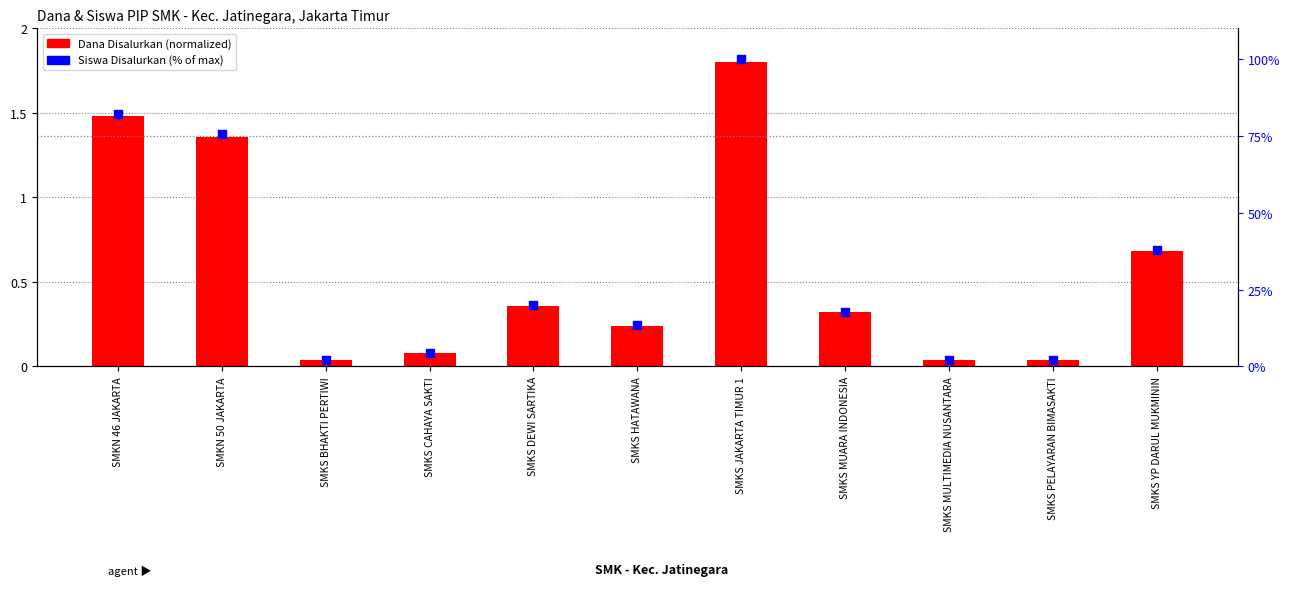

At which category is the sum across all series the highest?

SMKS JAKARTA TIMUR 1